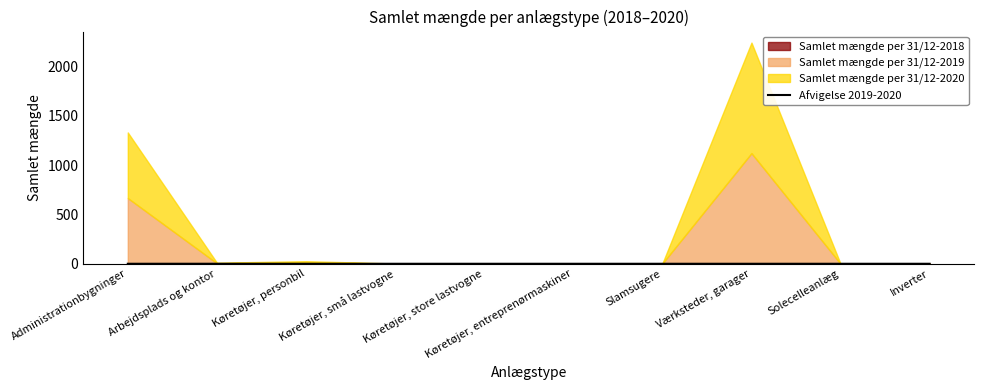

List the labels in order of value, largest first.

Arbejdsplads og kontor, Administrationbygninger, Køretøjer, personbil, Køretøjer, små lastvogne, Køretøjer, store lastvogne, Køretøjer, entreprenørmaskiner, Slamsugere, Værksteder, garager, Solecelleanlæg, Inverter